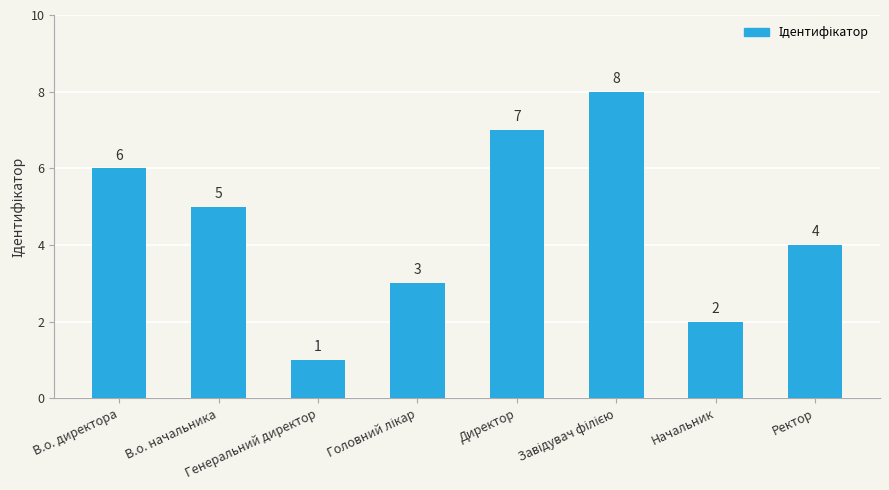

How many bars are there in total?

8